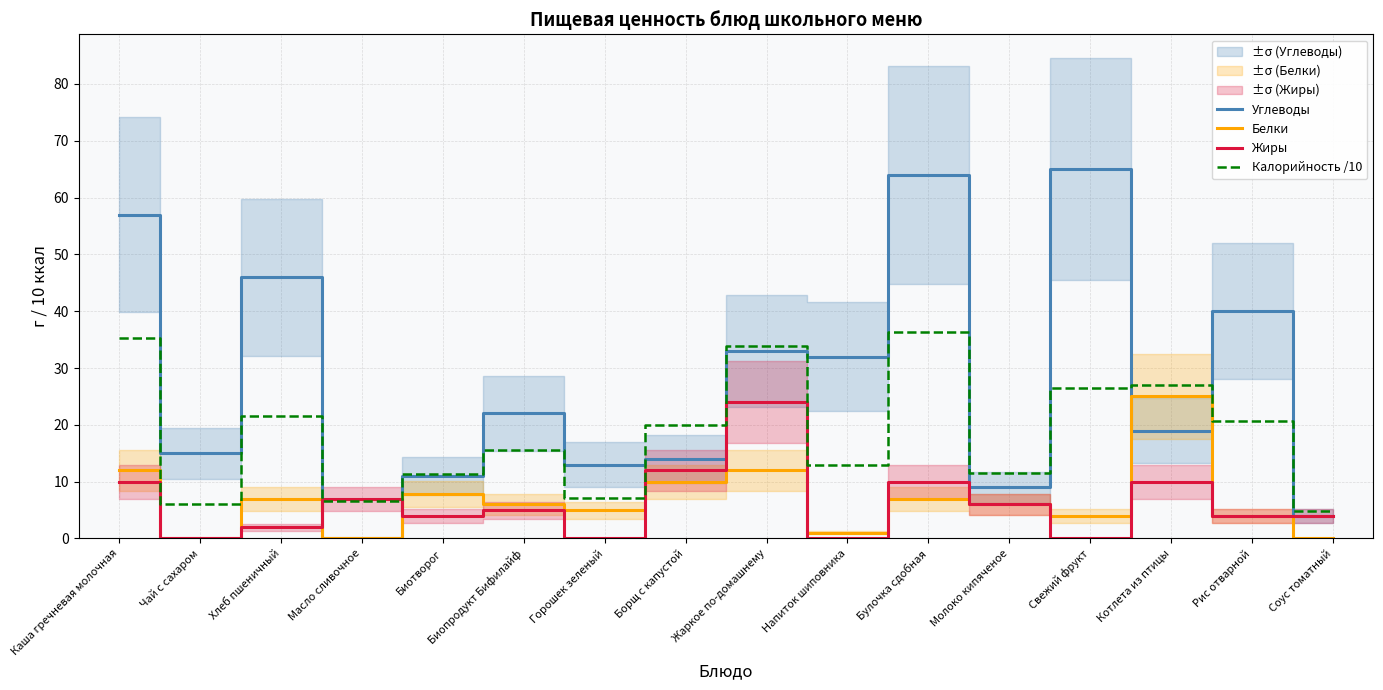

What is the label of the 12th point from the right?

Биотворог